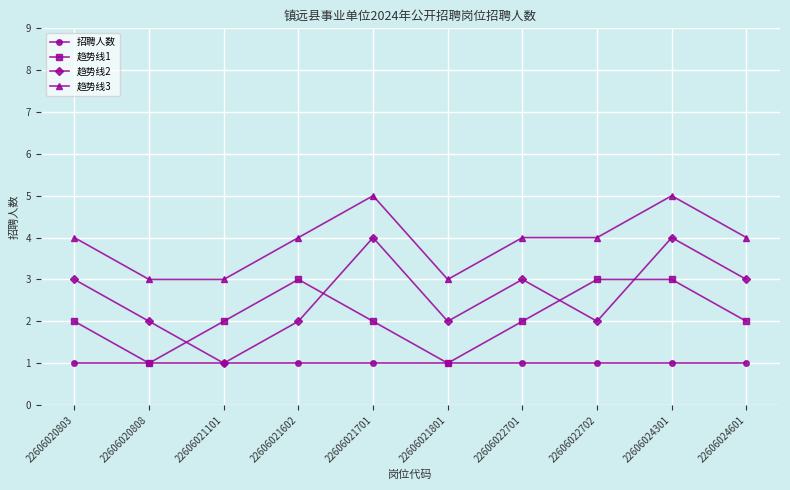

Reading left to right, transcribe all the data shown in this chart.

招聘人数: 1	1	1	1	1	1	1	1	1	1
趋势线1: 2	1	2	3	2	1	2	3	3	2
趋势线2: 3	2	1	2	4	2	3	2	4	3
趋势线3: 4	3	3	4	5	3	4	4	5	4